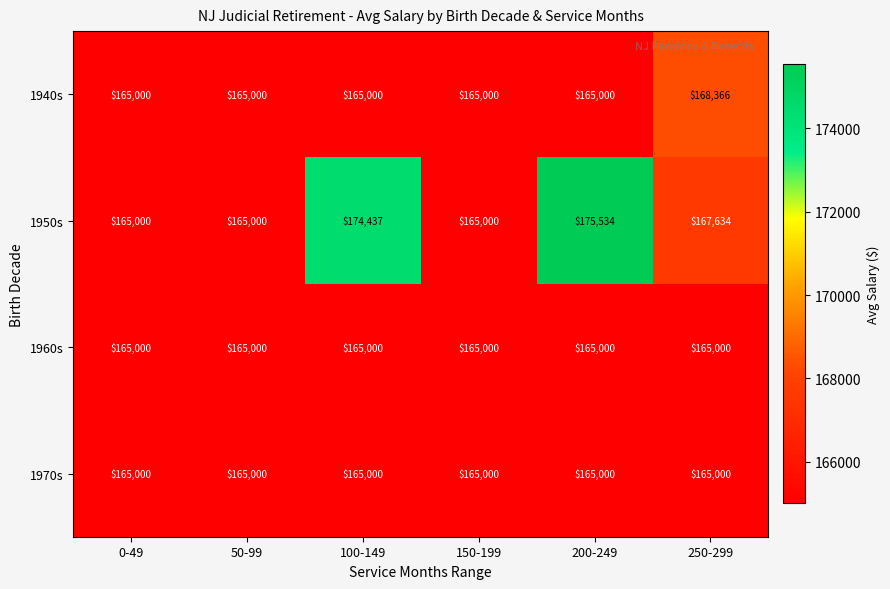

Which series has the largest total across all categories?

1950s